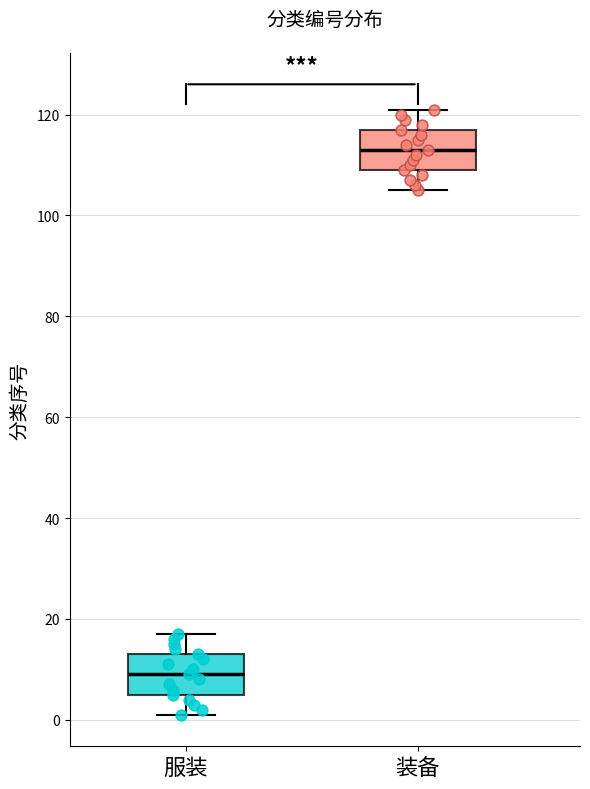

Which box's median line is the highest?

装备